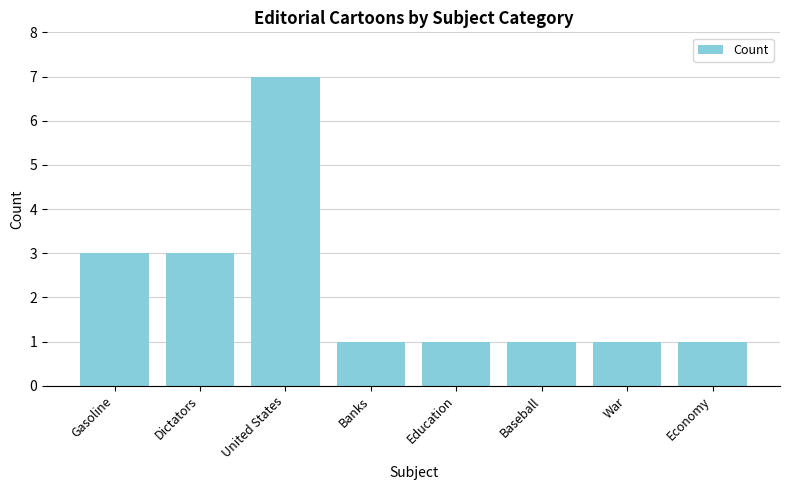

What is the maximum value shown in the chart?

7